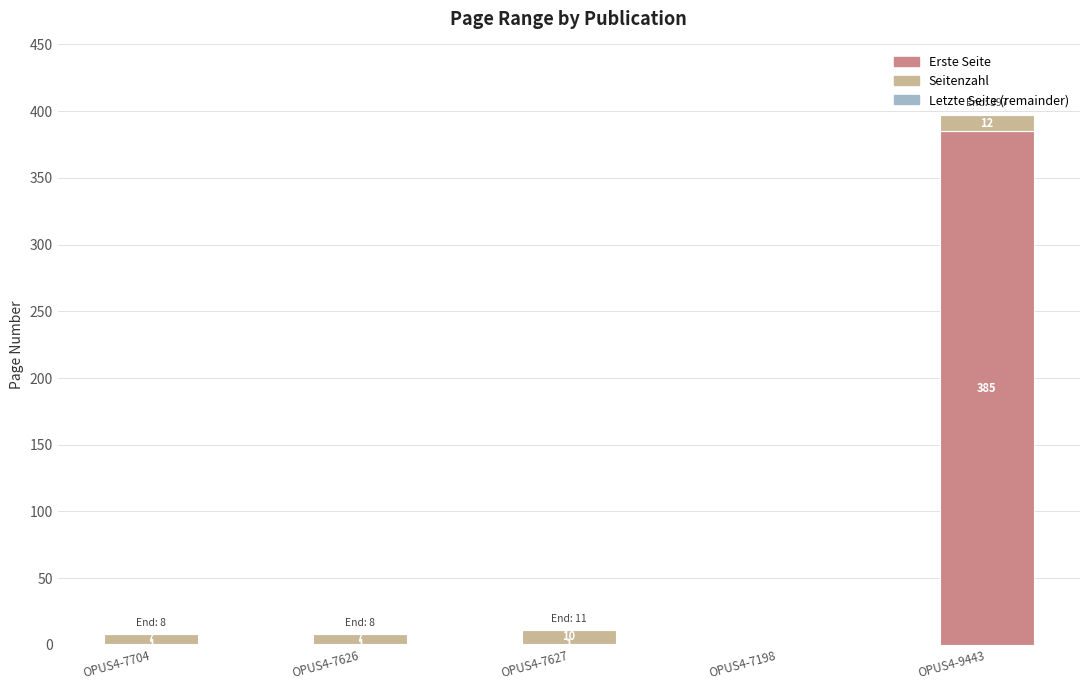

Is it true that Erste Seite equals 227 at OPUS4-9443?

False